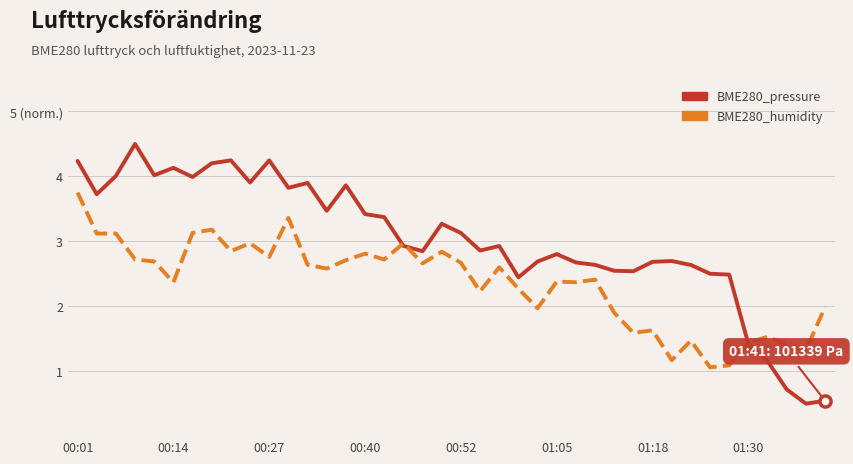

What are all the series names shown in the legend?

BME280_pressure, BME280_humidity